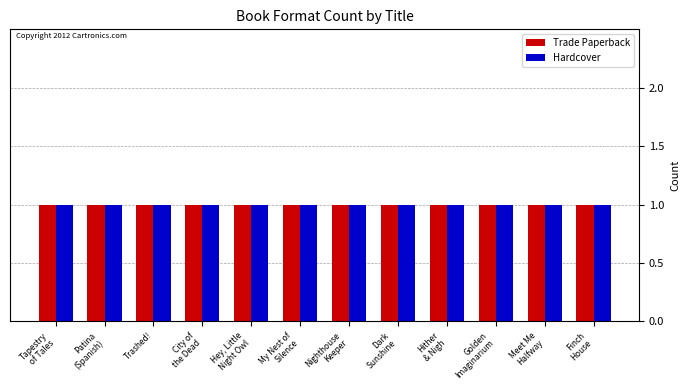

What is the label of the 1st bar from the right?

Finch House